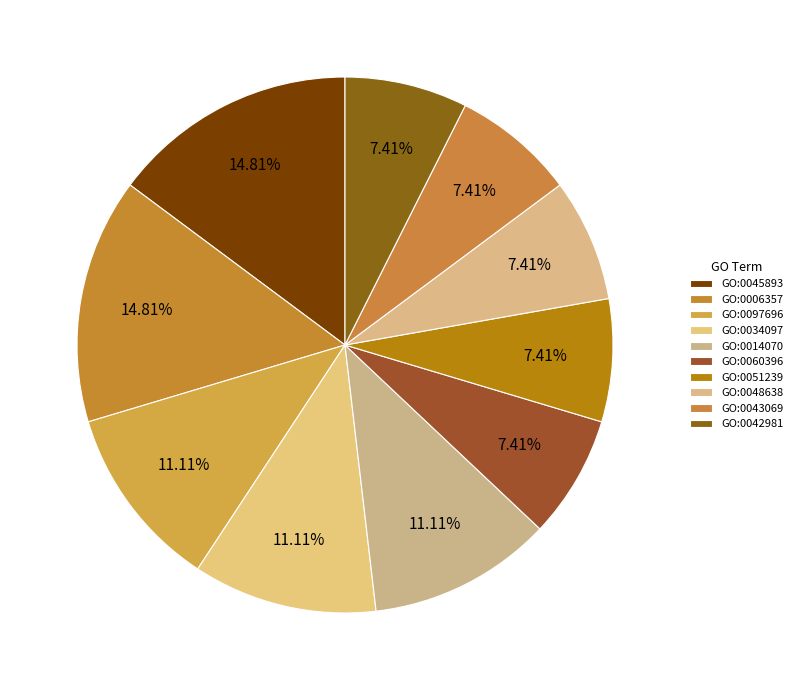

What percentage is the GO:0051239 slice, to the nearest percent?

7%